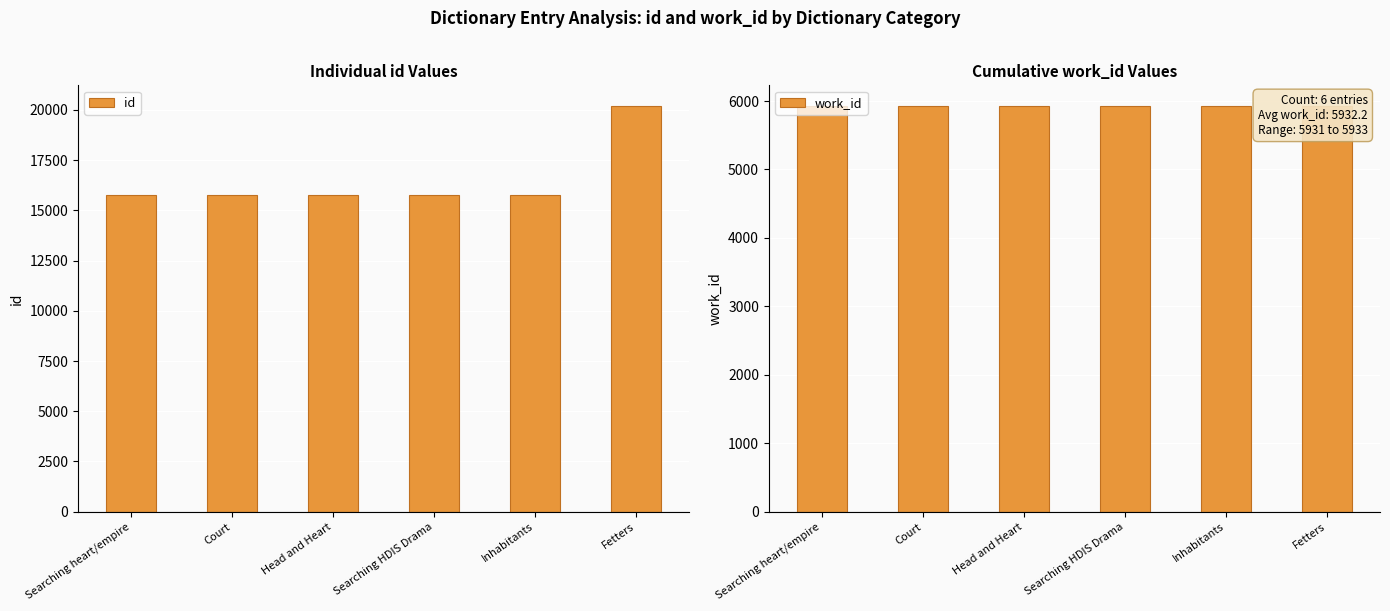

How many bars are there in total?

12